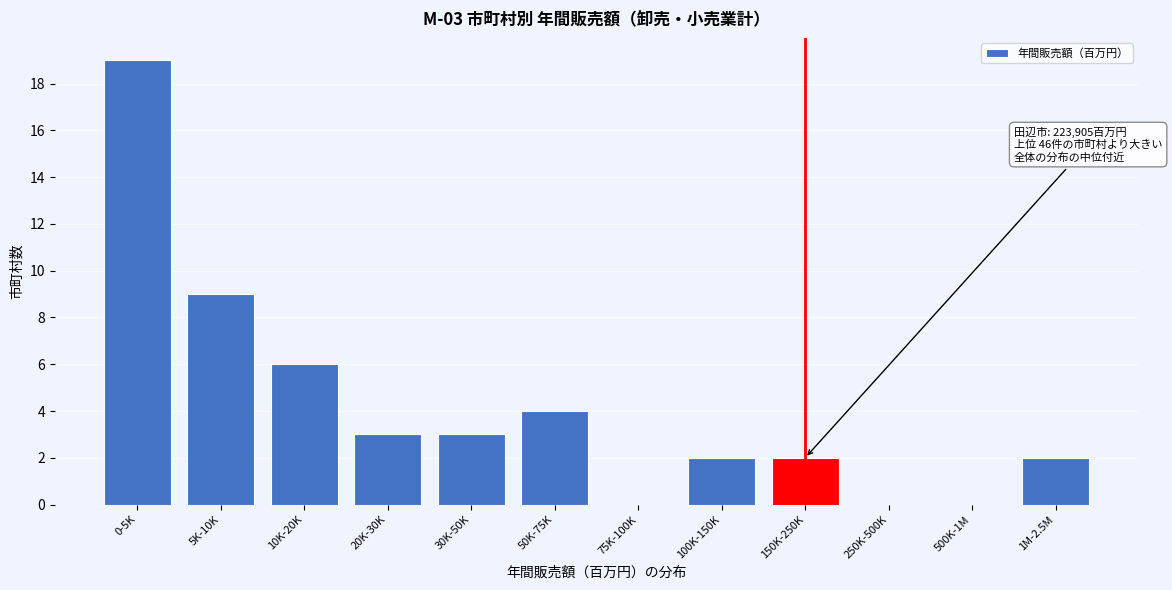

Reading right to left, extract all data points from this chart.

1M-2.5M=2	500K-1M=0	250K-500K=0	150K-250K=2	100K-150K=2	75K-100K=0	50K-75K=4	30K-50K=3	20K-30K=3	10K-20K=6	5K-10K=9	0-5K=19